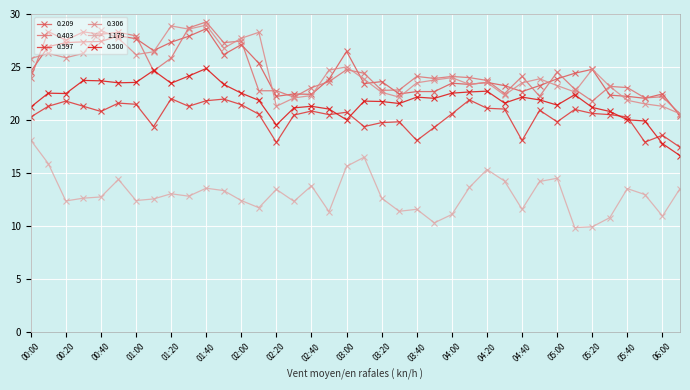

What is the lowest value of the 0.403 series?

20.6